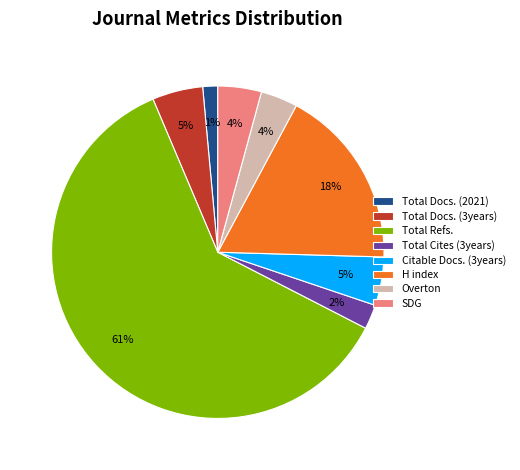

To the nearest percent, what percentage of the pie is Total Docs. (2021)?

1%